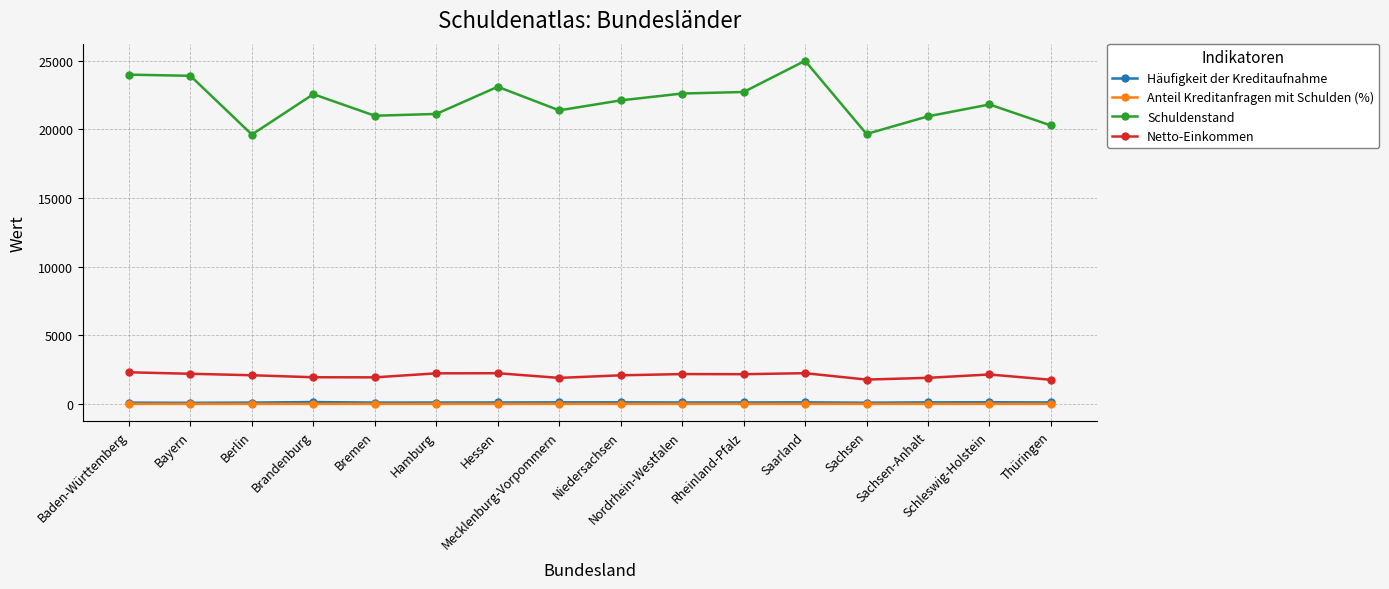

Read the Schuldenstand value at Sachsen-Anhalt.

20954.2